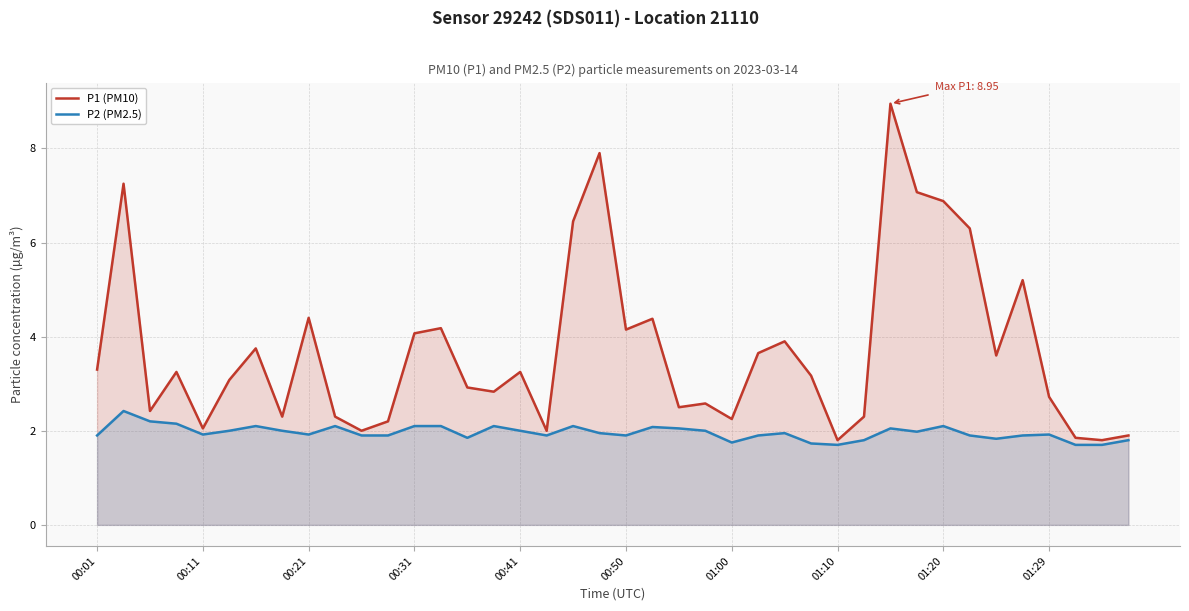

Rank the series by their maximum value, from highest to lowest.

P1 (PM10), P2 (PM2.5)